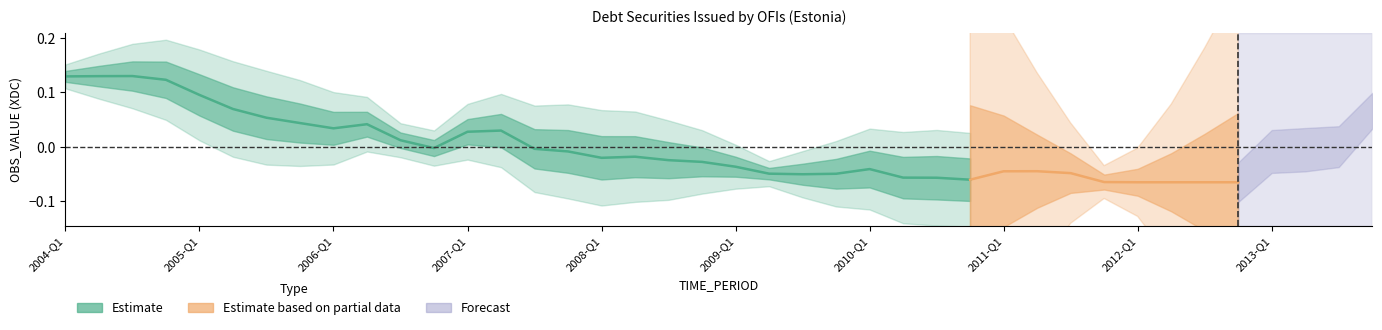

How many lines are shown in the chart?

1